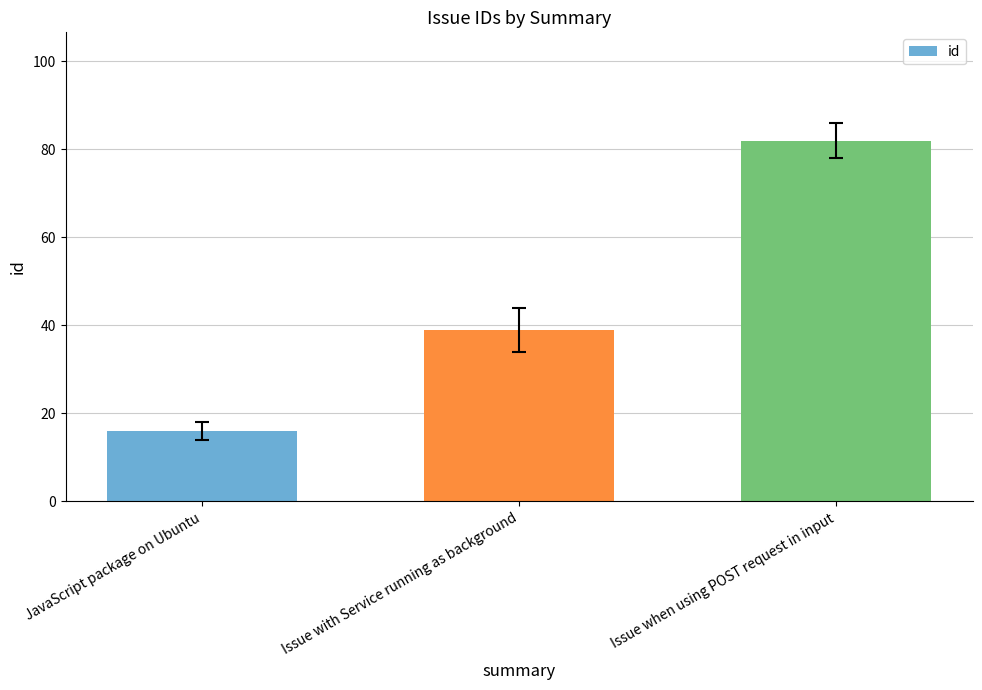

At which label is the value closest to 49?

Issue with Service running as background